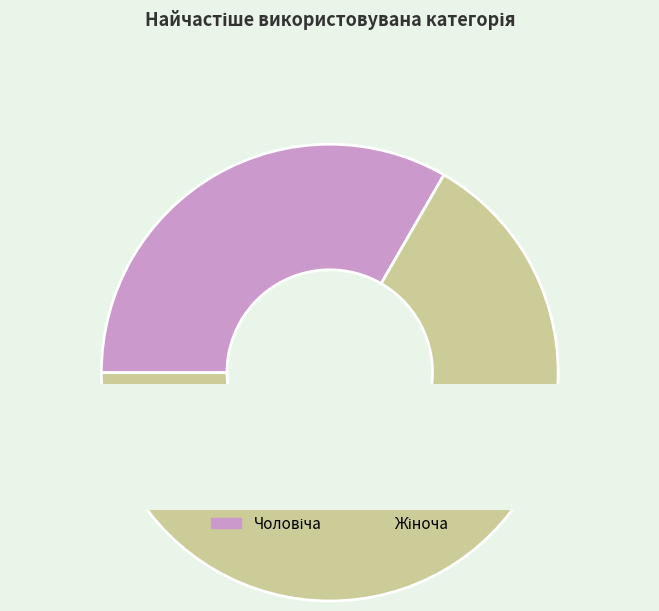

True or false: Жіноча accounts for 67% of the total.

True